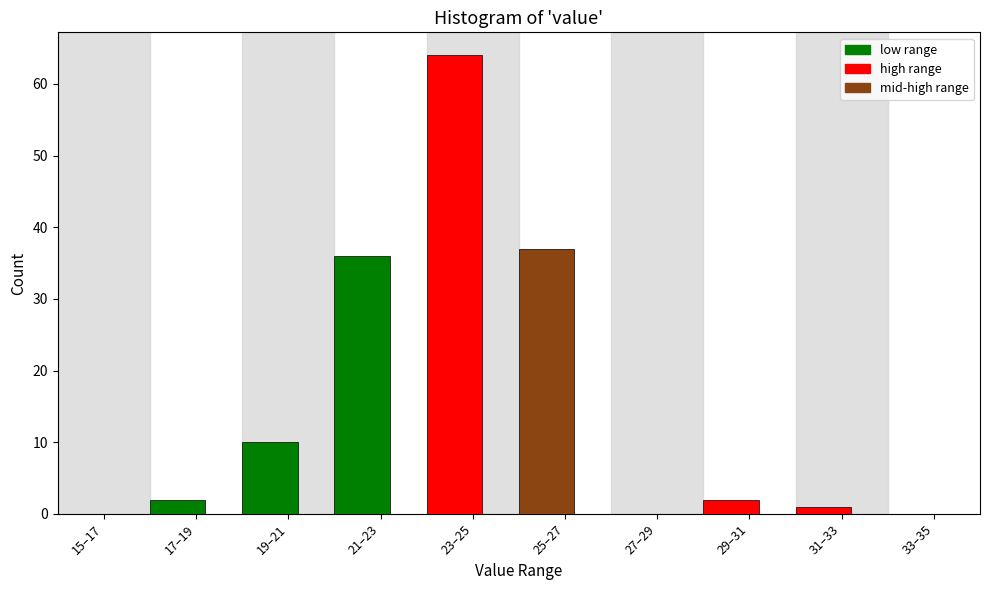

Reading left to right, what are all the values shown in this chart?

15–17=0	17–19=2	19–21=10	21–23=36	23–25=64	25–27=37	27–29=0	29–31=2	31–33=1	33–35=0